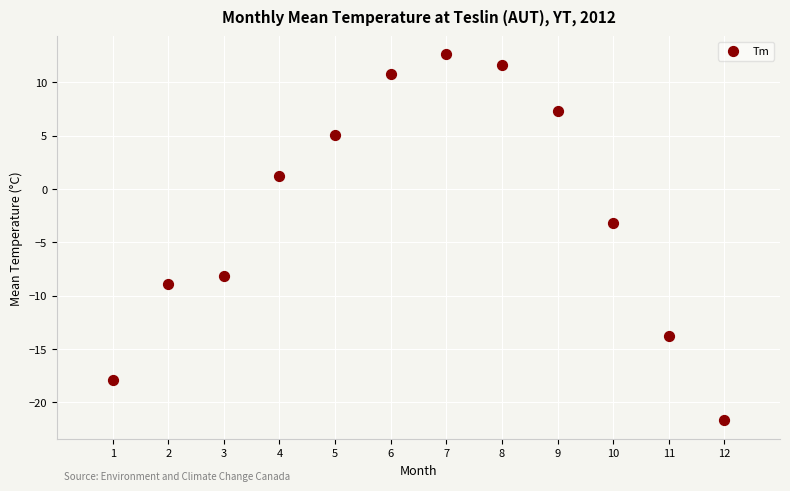

What is the average X value?

6.5